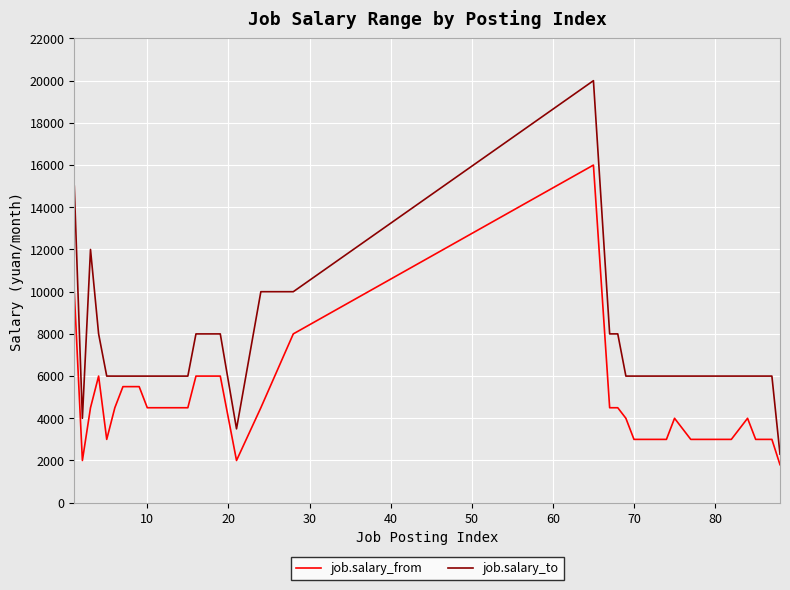

True or false: job.salary_to has more than 1 interior local peaks.

True